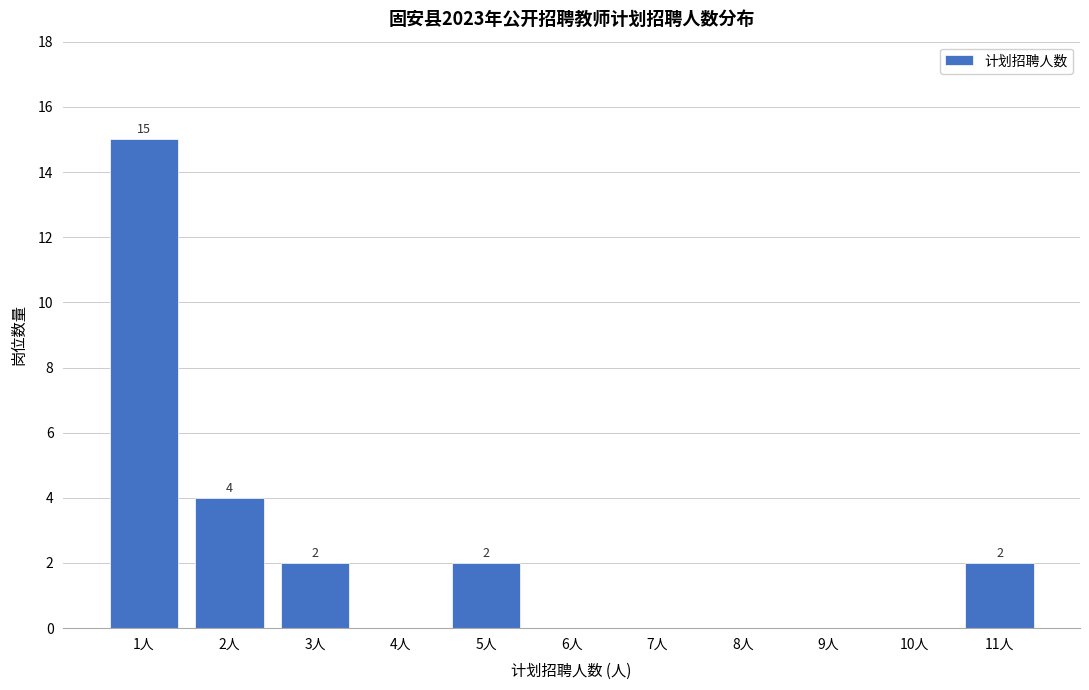

Reading left to right, transcribe all the data shown in this chart.

1人=15	2人=4	3人=2	4人=0	5人=2	6人=0	7人=0	8人=0	9人=0	10人=0	11人=2